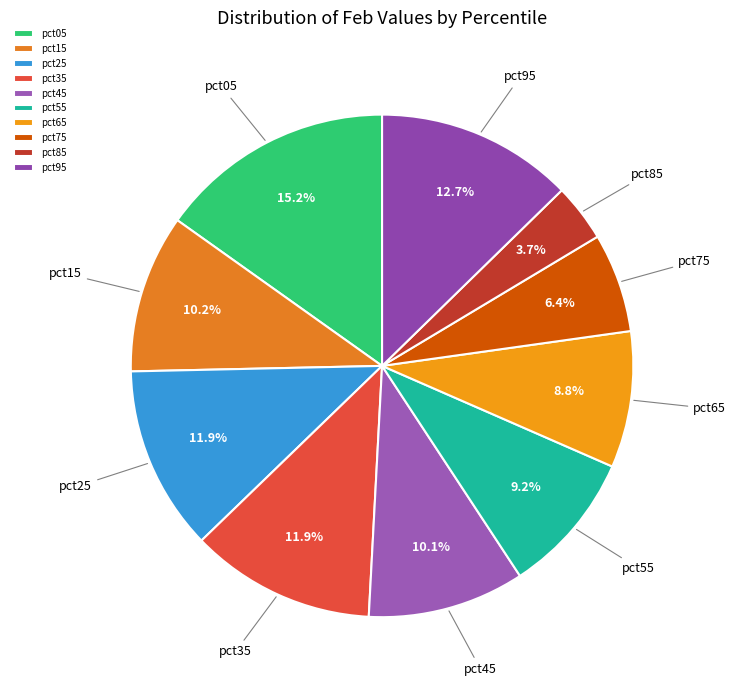

To the nearest percent, what is the difference between the pct95 and pct15 slice percentages?

2%